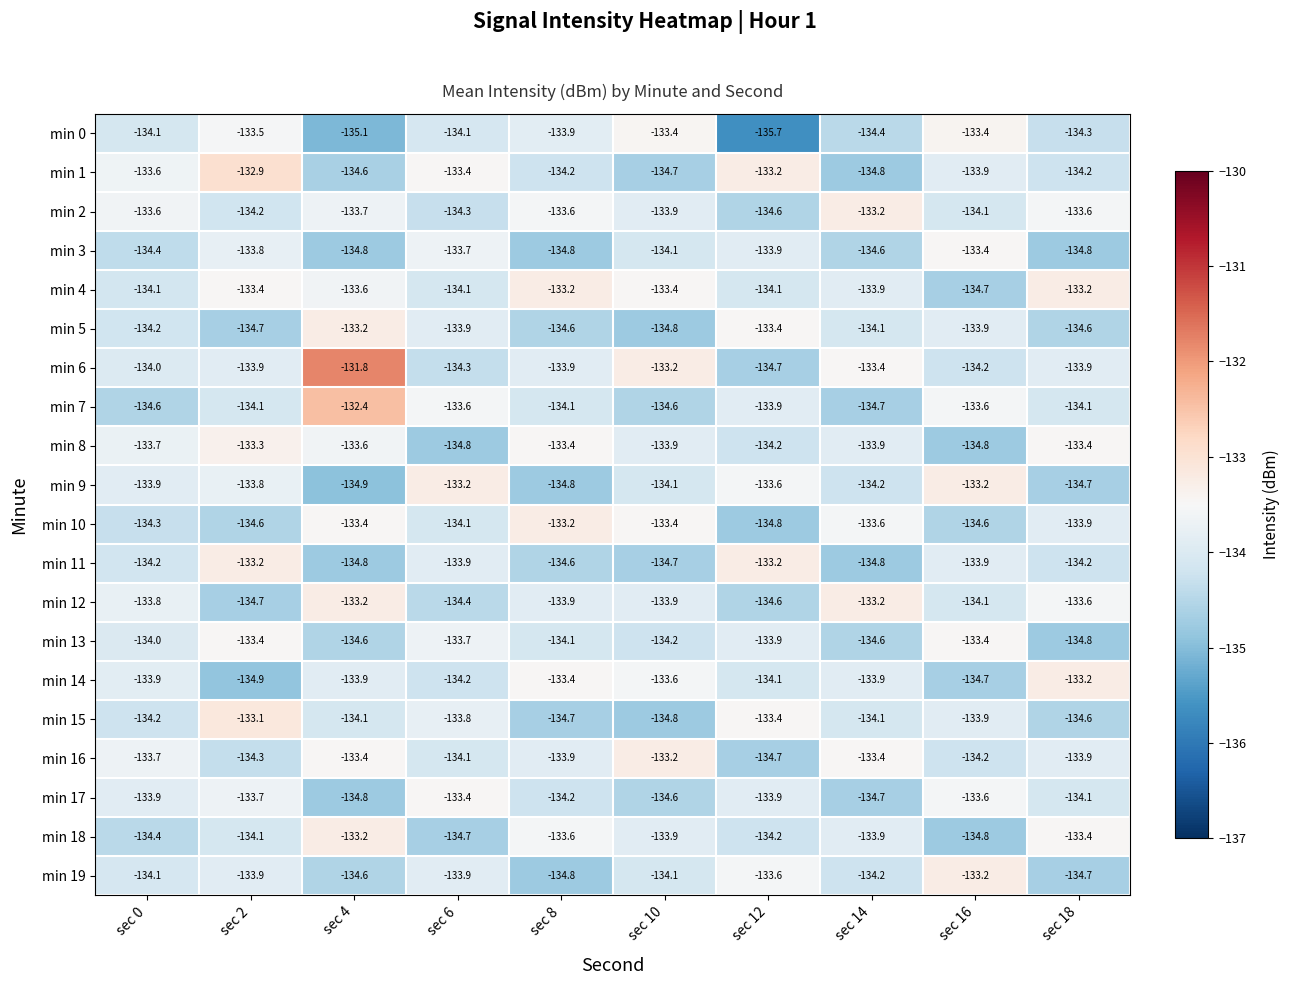

What is the sum of the min 3 values at sec 14 and sec 6?

-268.3